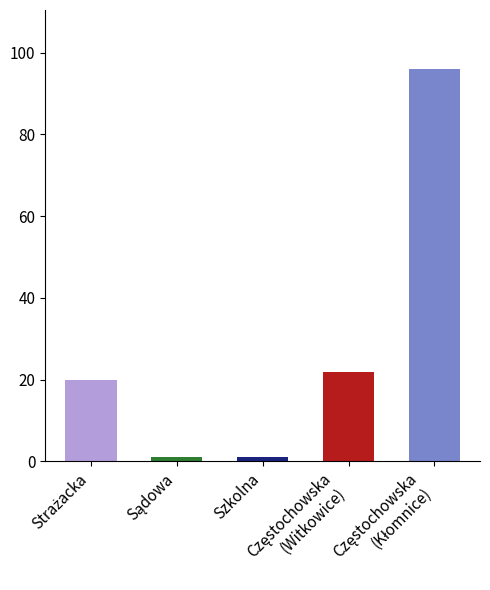

What is the maximum value shown in the chart?

96